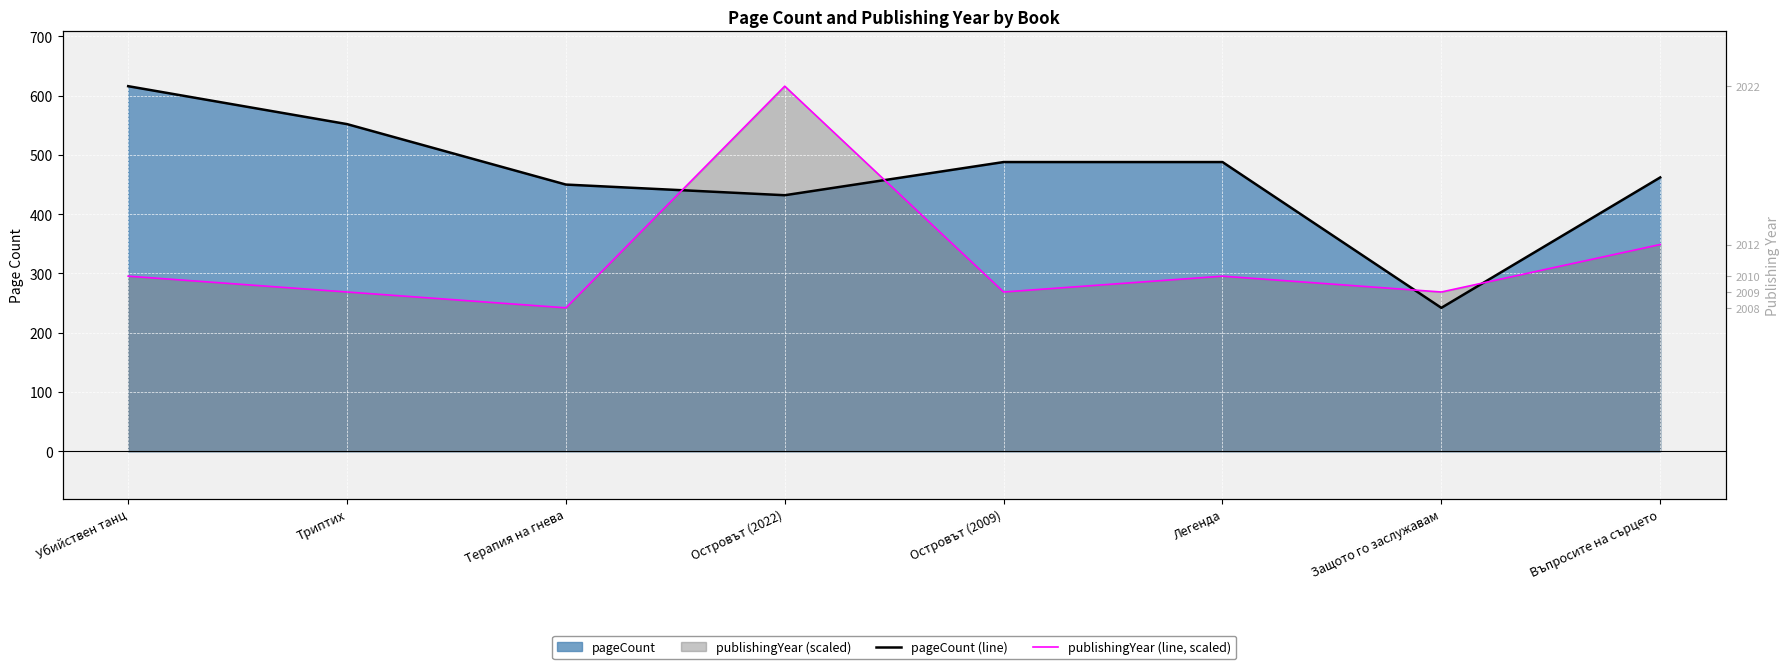

Reading left to right, extract all data points from this chart.

pageCount (line): 616.0	552.0	450.0	432.0	488.0	488.0	242.0	462.0
publishingYear (line, scaled): 295.4	268.7	242.0	616.0	268.7	295.4	268.7	348.9